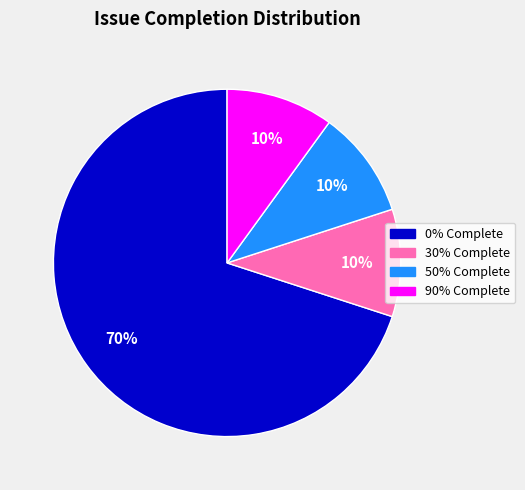

Is there a majority slice in this chart?

Yes